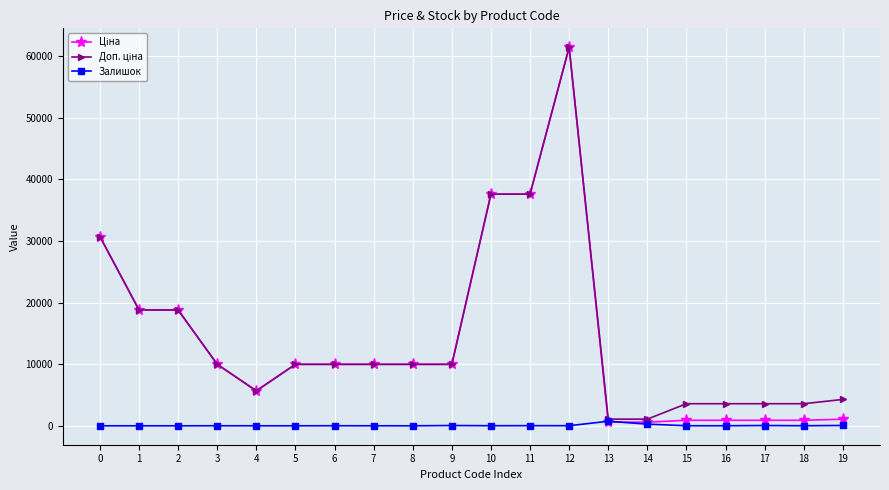

At which category is the sum across all series the highest?

12